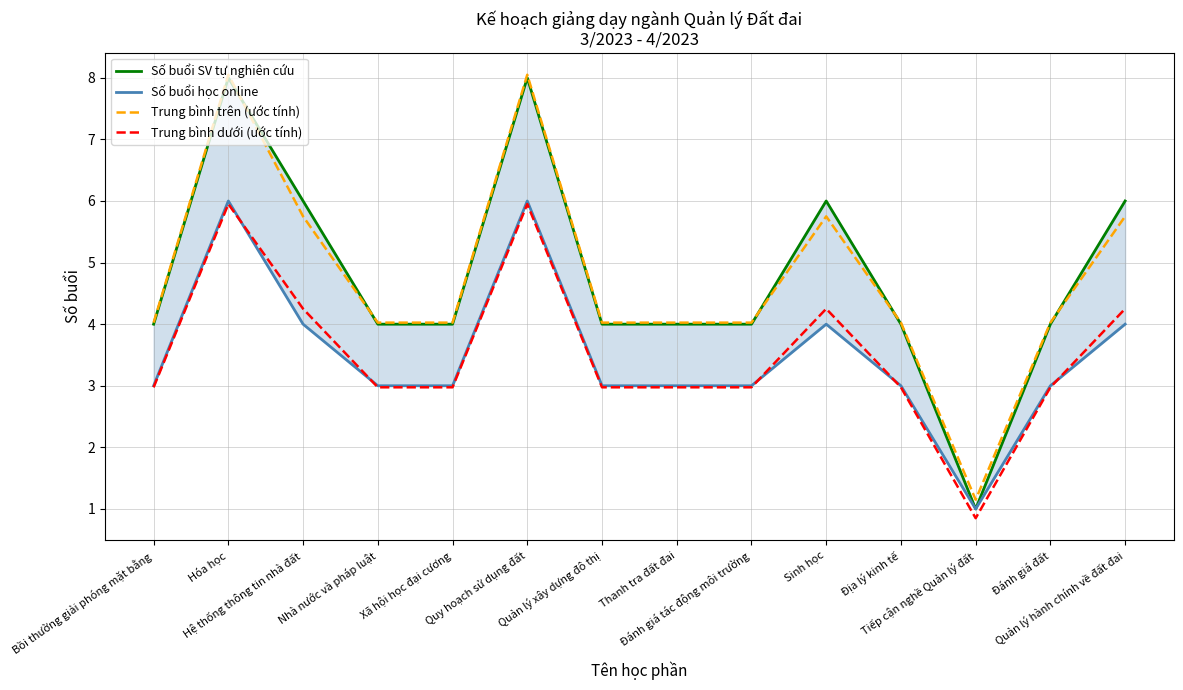

Which series changed the most between Bồi thường giải phóng mặt bằng and Hóa học?

Trung bình trên (ước tính)